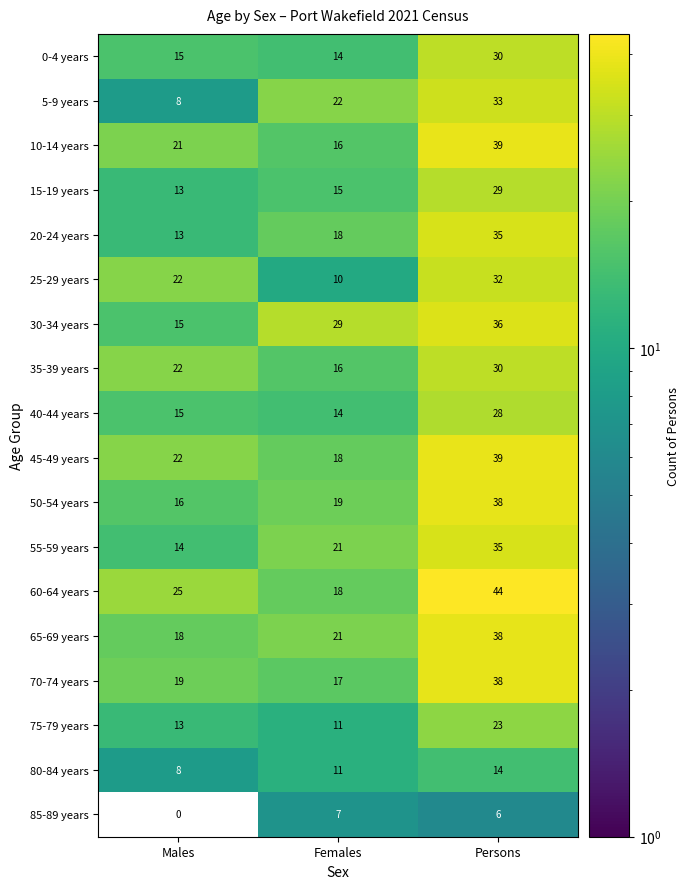

True or false: 55-59 years has a value of 14 at Males.

True